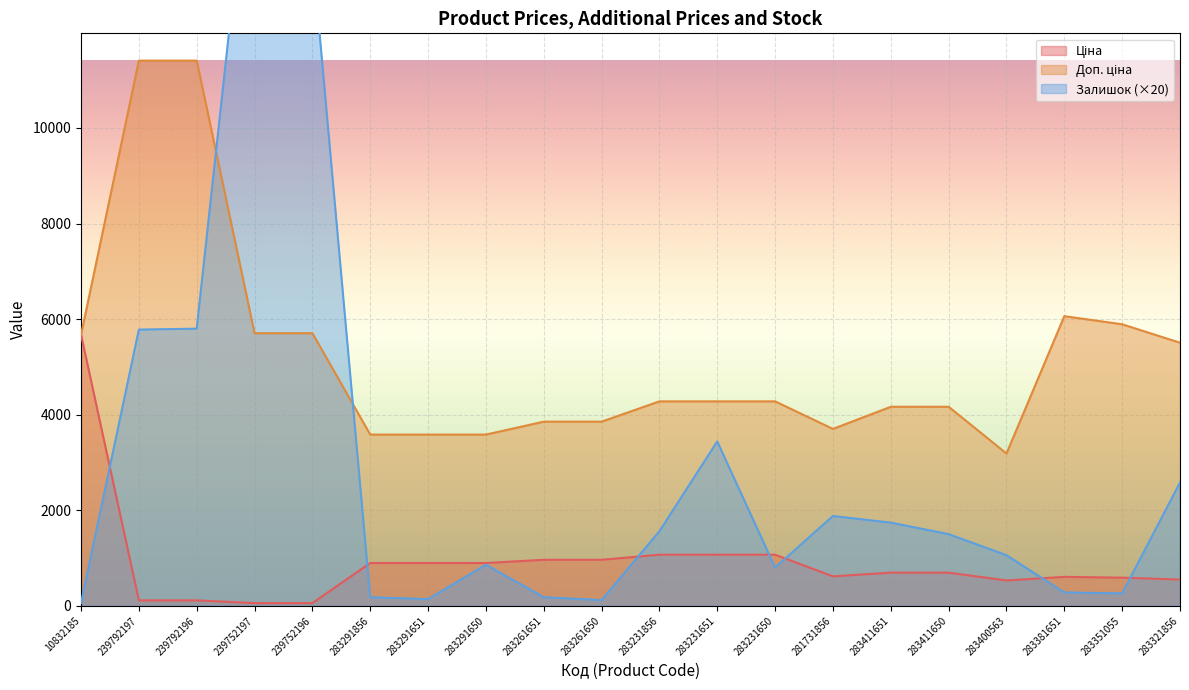

What is the greatest value displayed?

16900.0